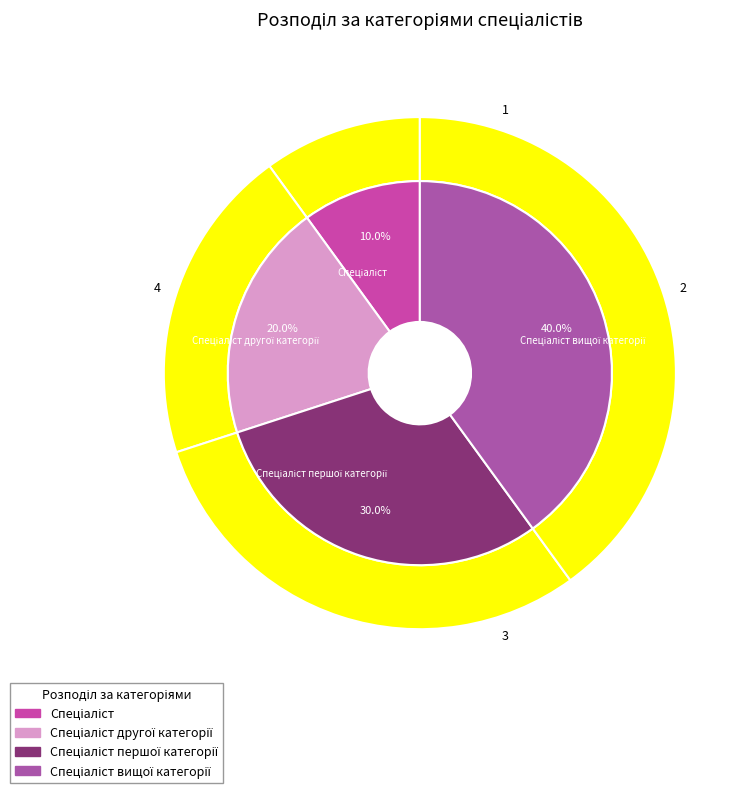

Which slice is the largest?

Спеціаліст вищої категорії